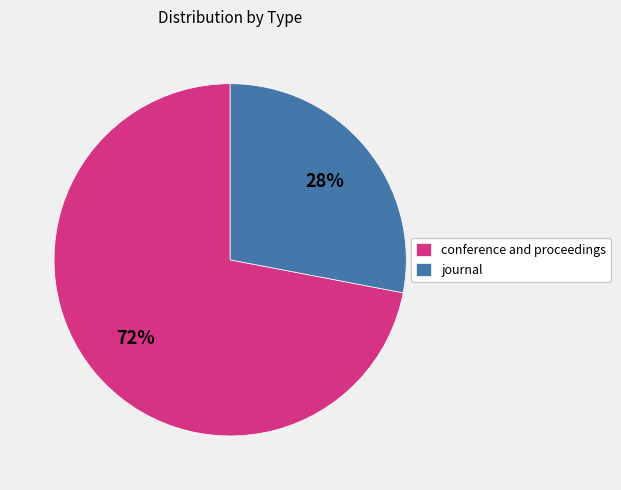

Is the sum of journal and conference and proceedings greater than half?

Yes